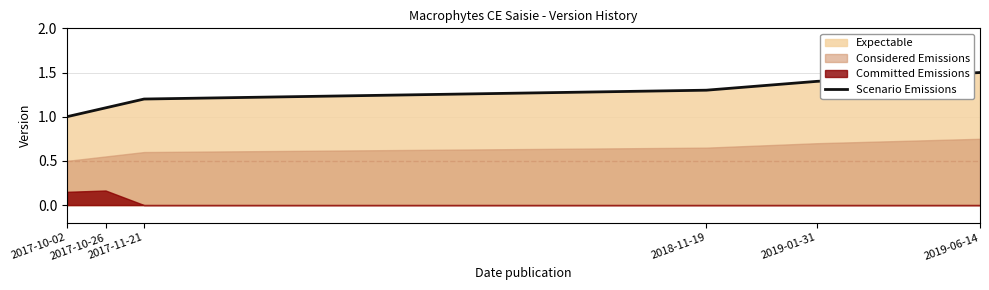

Which label corresponds to the smallest value in the chart?

2017-10-02